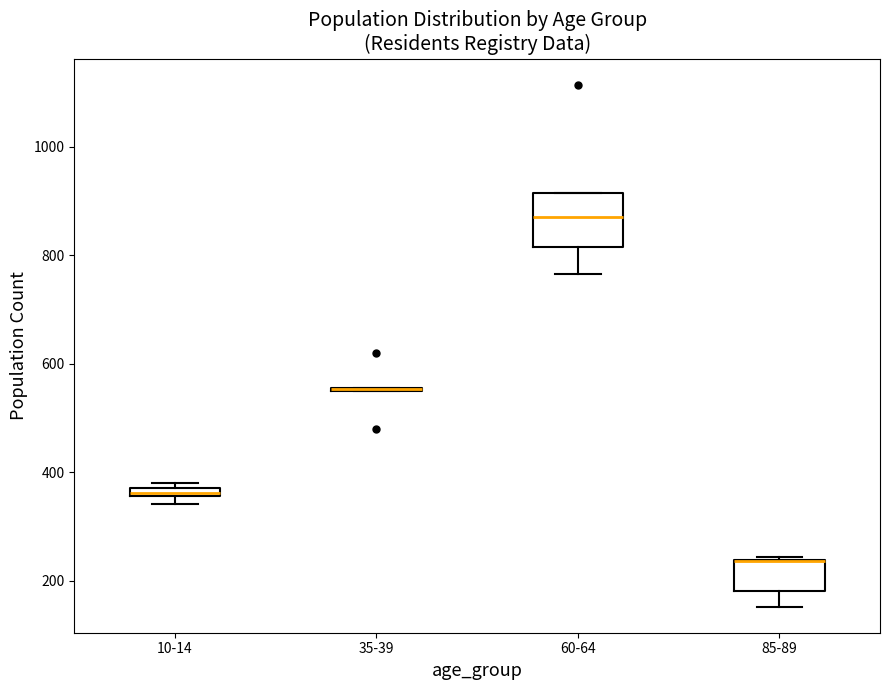

Which box is the tallest, from its lower edge to its upper edge?

60-64